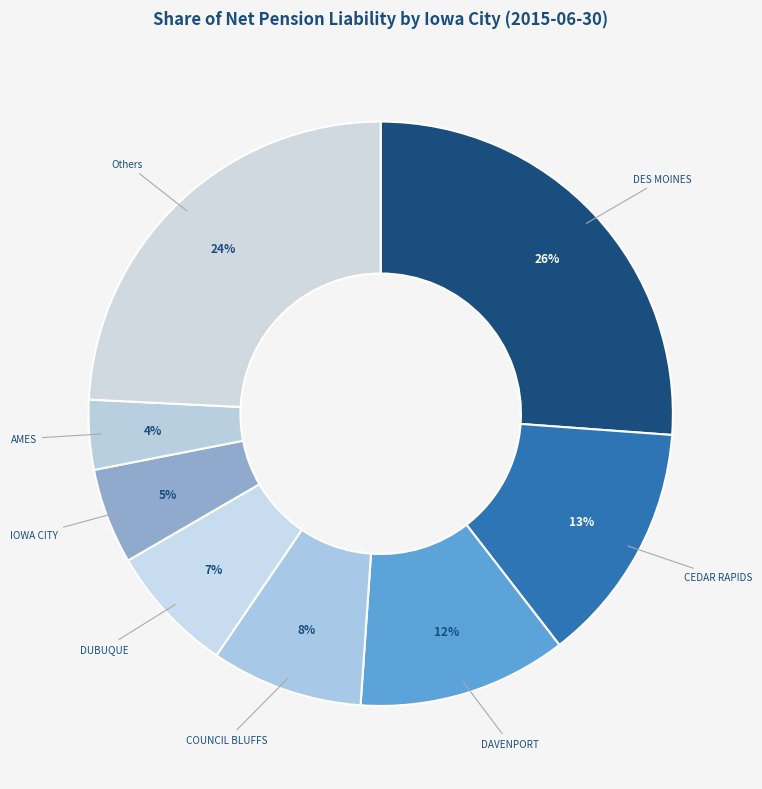

What is the ratio of the value at AMES to the value at DAVENPORT?

0.3